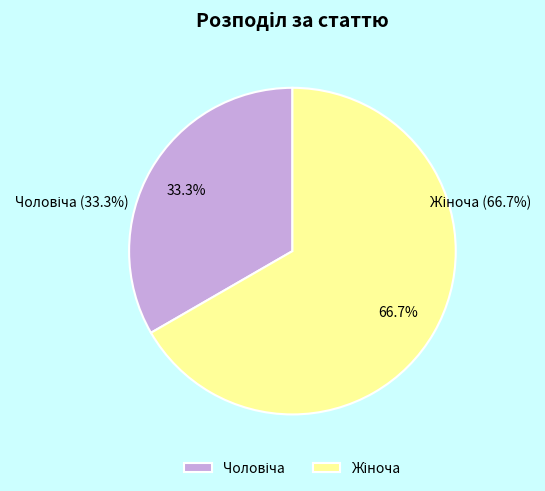

How much of the chart is everything except Чоловіча?

66.7%